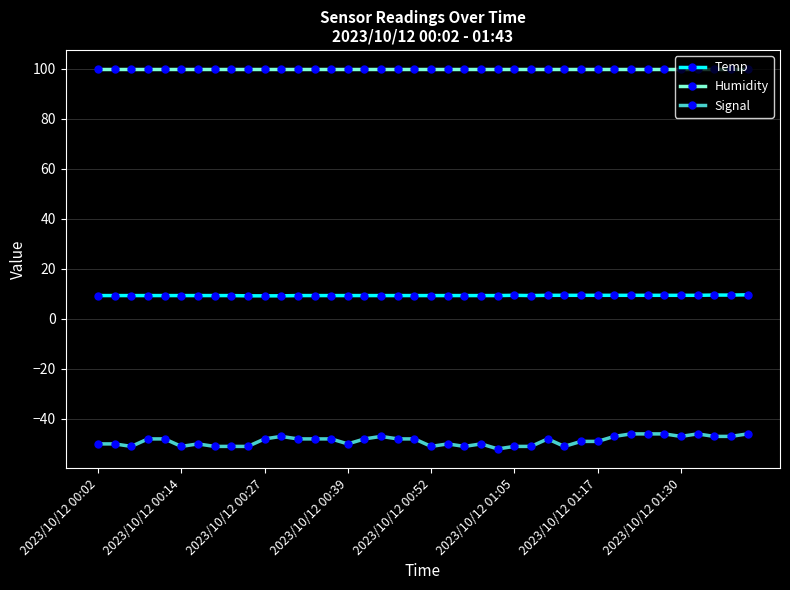

Which series has the largest total across all categories?

Humidity